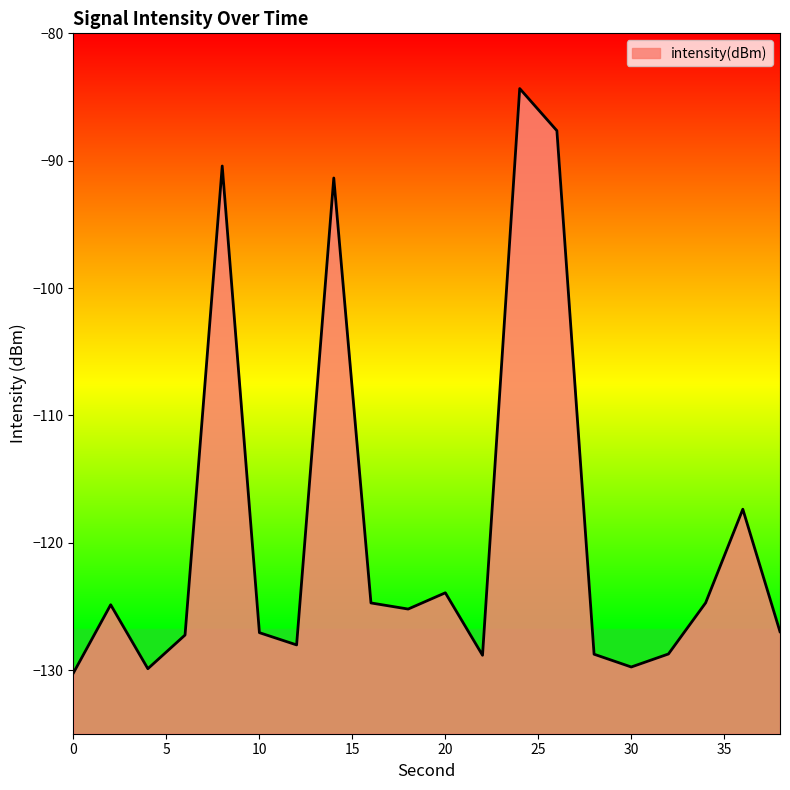

Rank the categories by value from lowest to highest.

0, 4, 30, 22, 28, 32, 12, 6, 10, 38, 18, 2, 16, 34, 20, 36, 14, 8, 26, 24